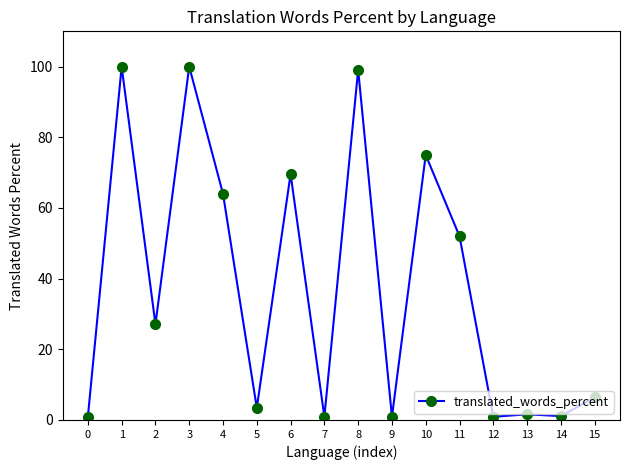

Does the chart have visible grid lines?

No